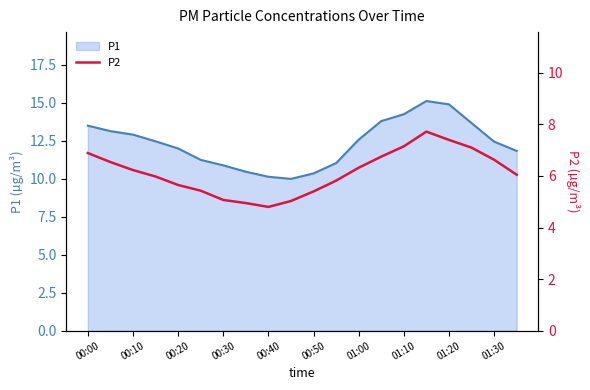

What is the maximum value for P1?

15.1